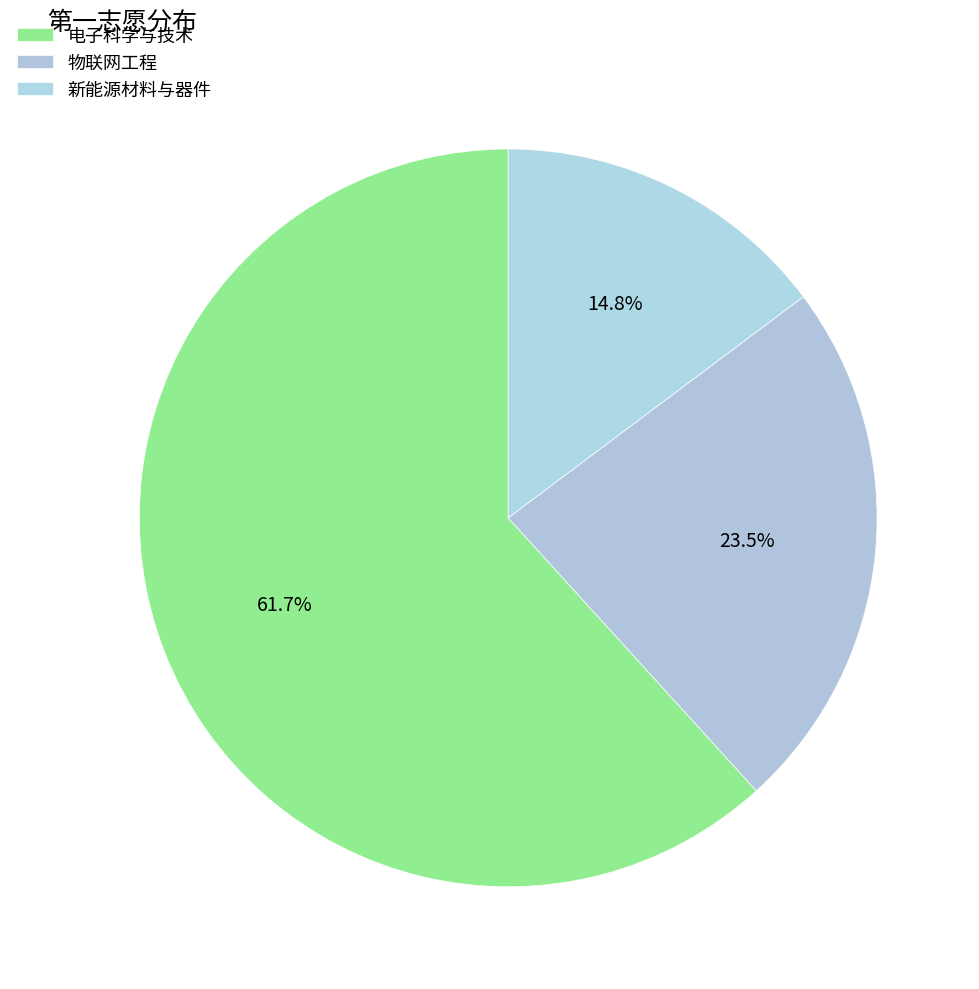

Which slice is the smallest?

新能源材料与器件